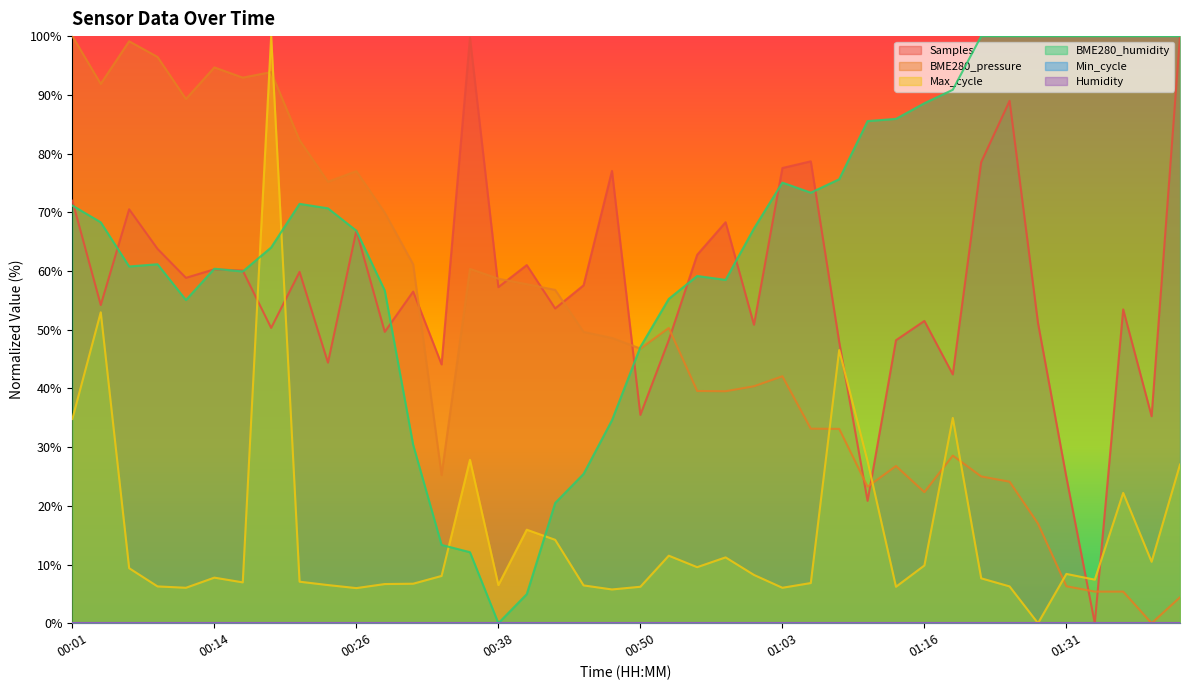

Count the number of categories in the chart.

40